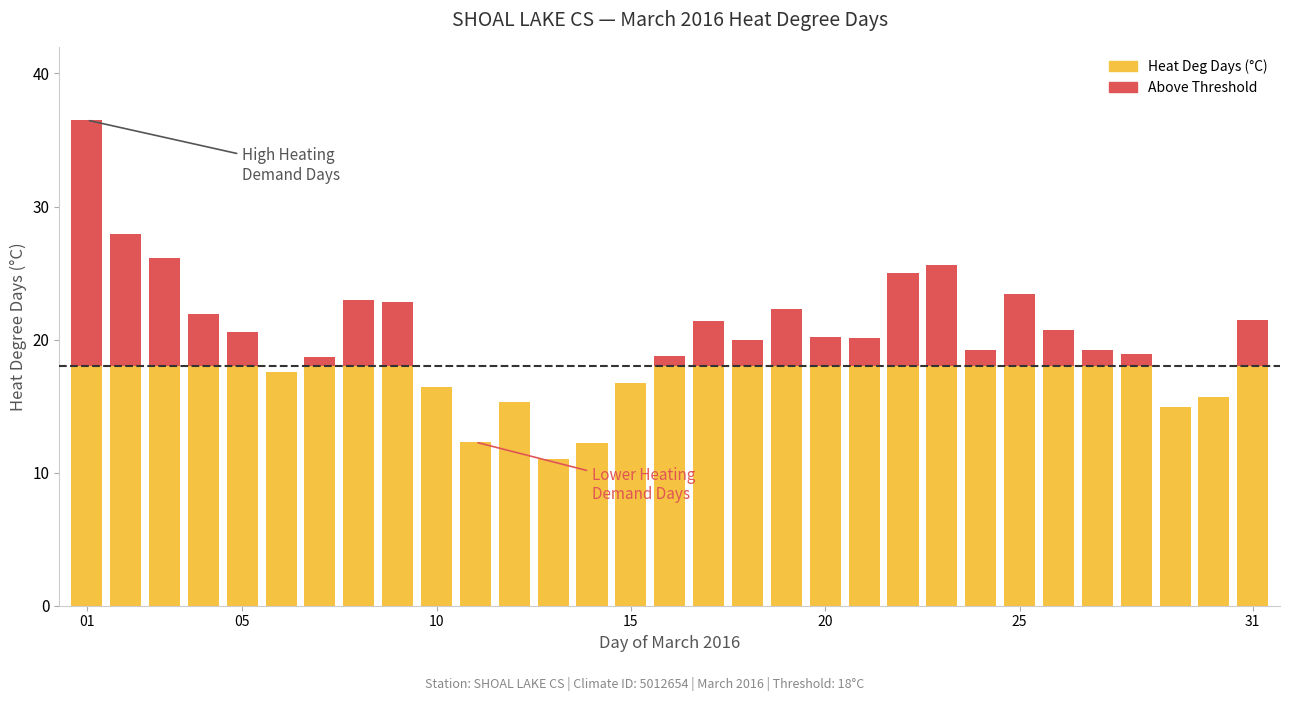

What are all the series names shown in the legend?

Heat Deg Days (°C), Above Threshold